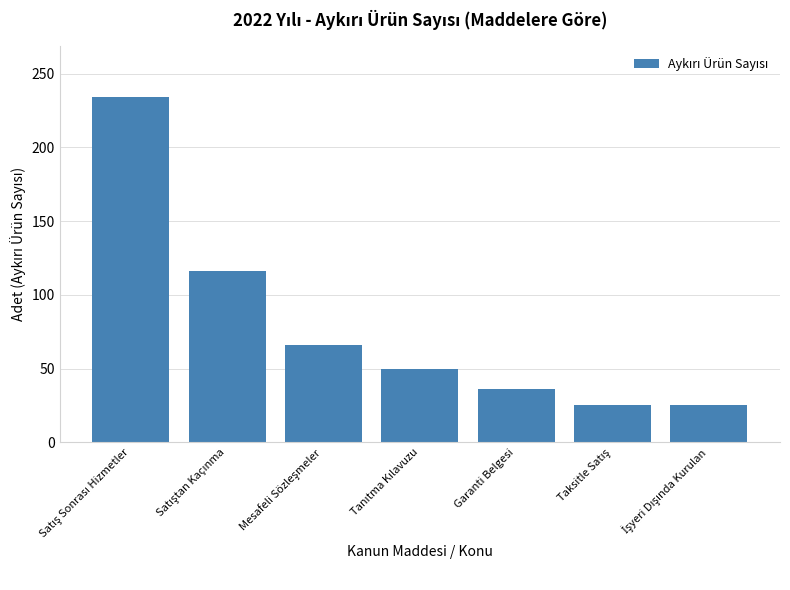

What is the average value?

79